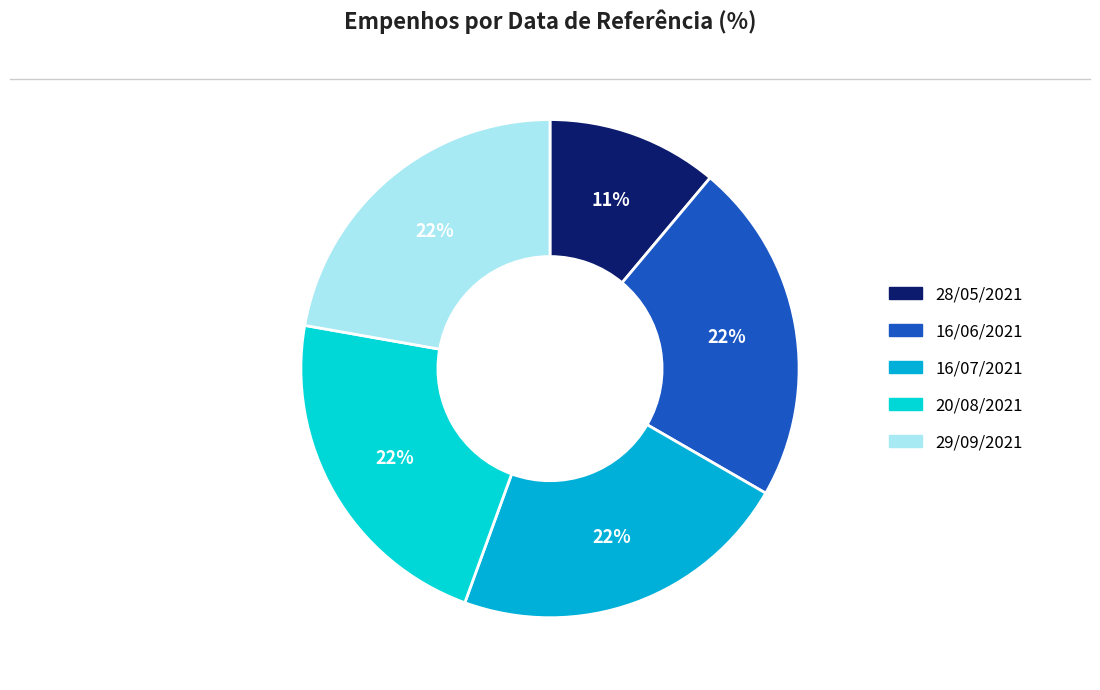

What is the ratio of the value at 20/08/2021 to the value at 29/09/2021?

1.0